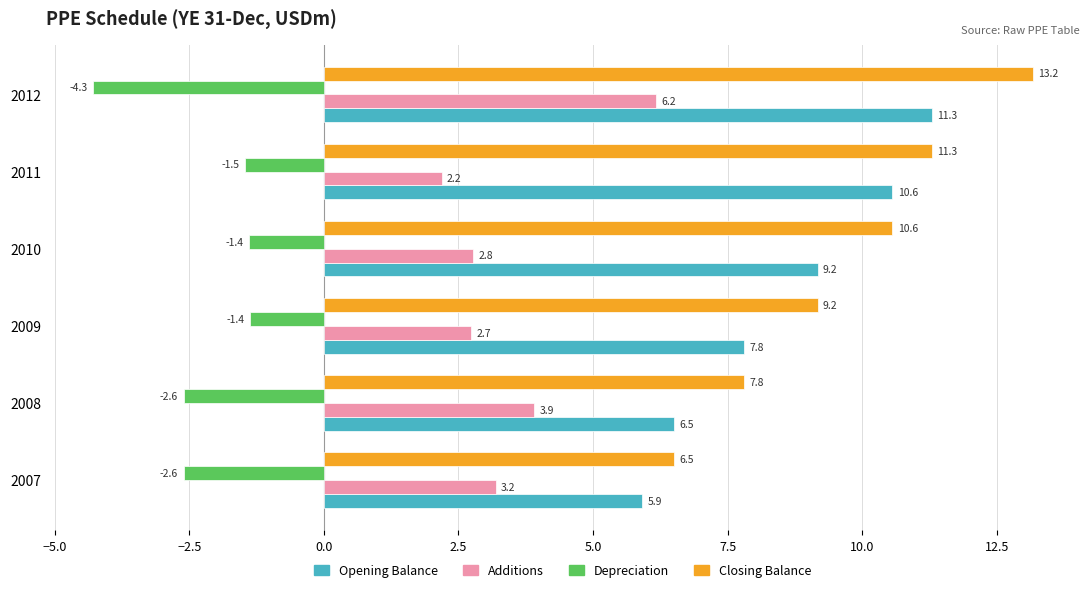

What is the minimum value shown in the chart?

-4.3